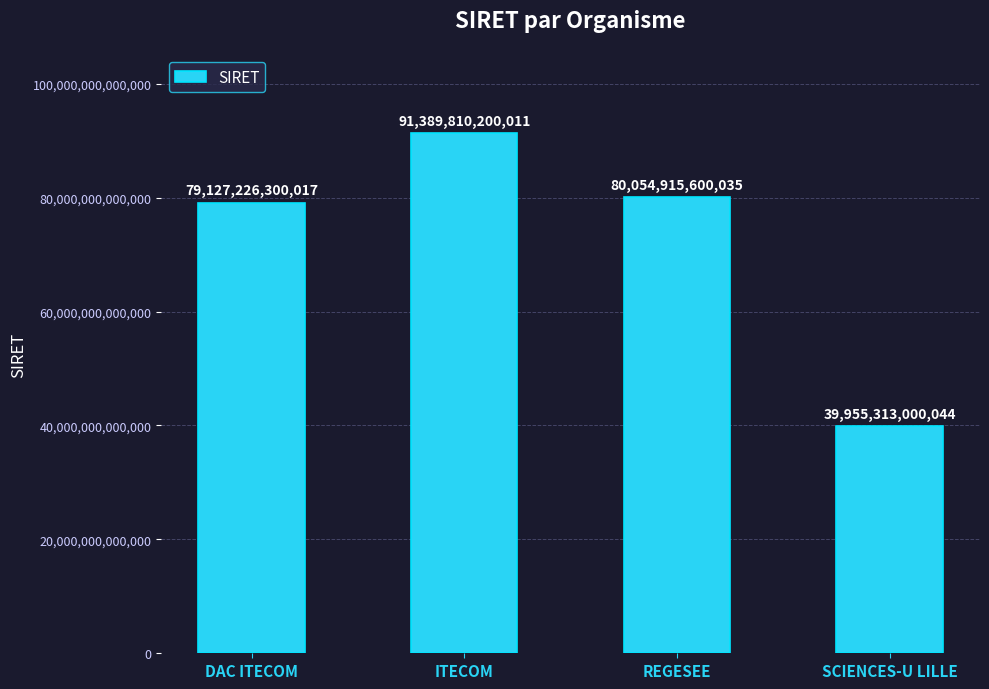

What is the change in value from REGESEE to SCIENCES-U LILLE?

-40099602599991